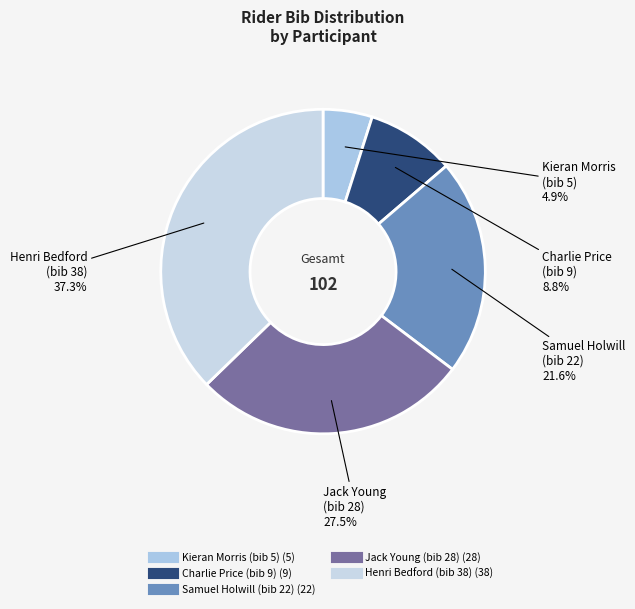

Rank the categories by value from highest to lowest.

Henri Bedford (bib 38), Jack Young (bib 28), Samuel Holwill (bib 22), Charlie Price (bib 9), Kieran Morris (bib 5)